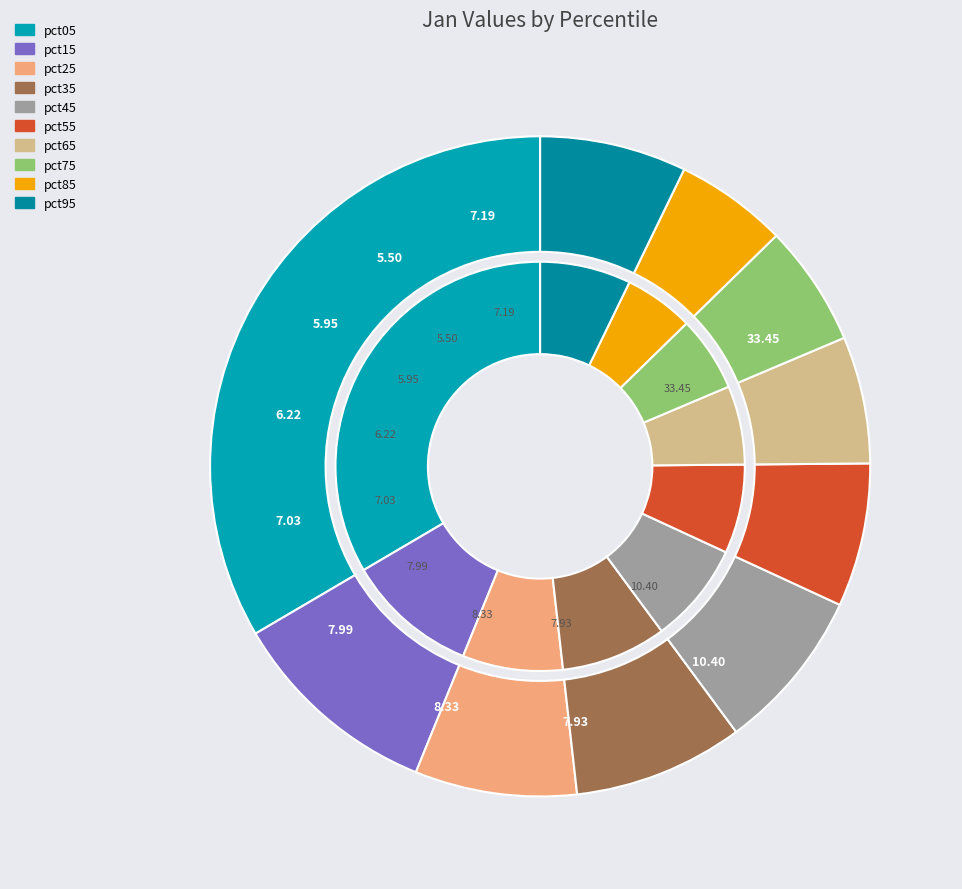

Is it true that pct05 is 43% of the pie?

False